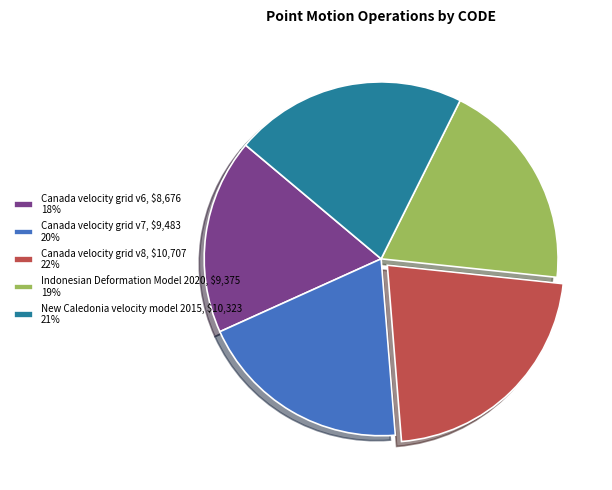

The Canada velocity grid v7 slice represents 14% of the pie. True or false?

False